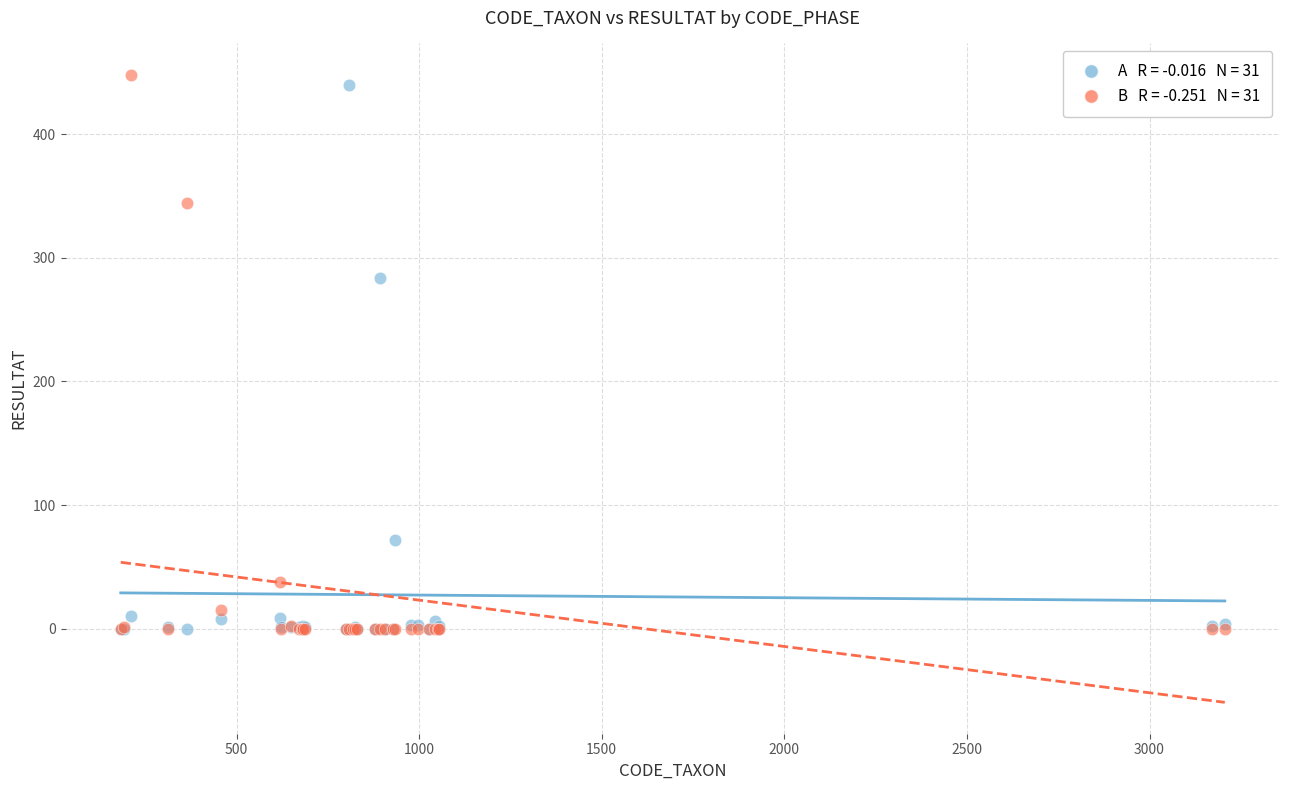

Across all series, what Y value is closest to 224?

284